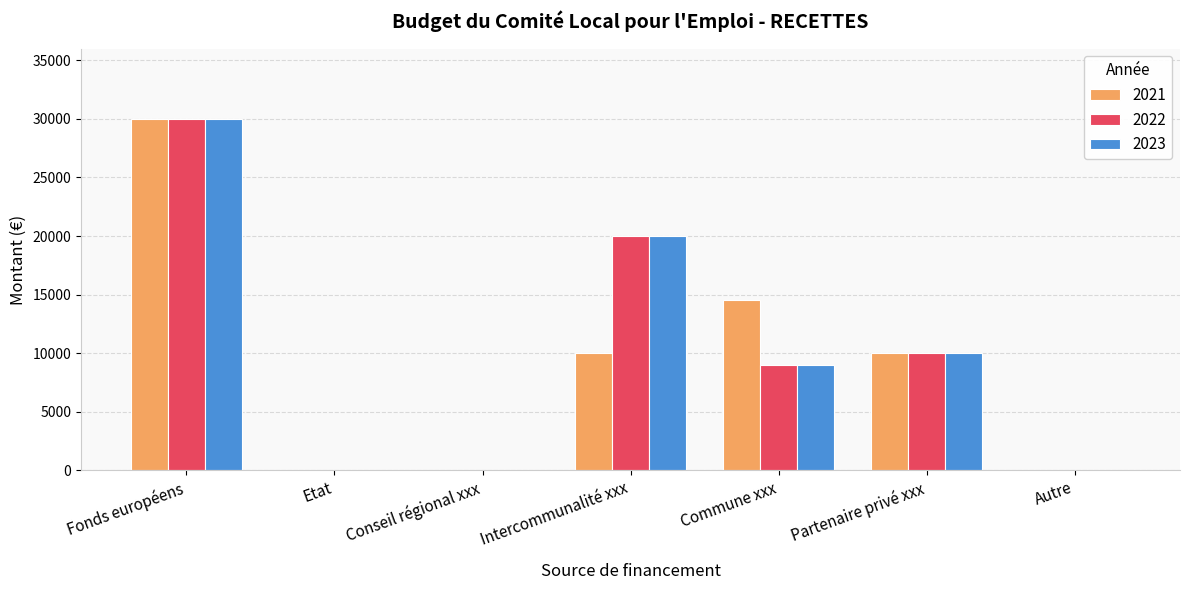

True or false: 2022 has a value of 34994 at Intercommunalité xxx.

False